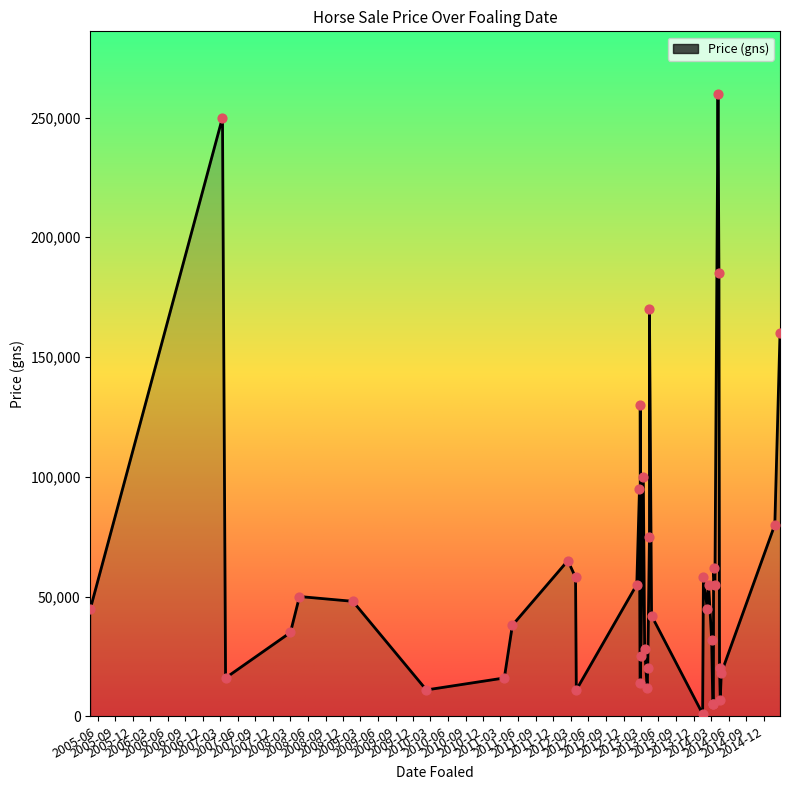

Approximately how many times larger is the value at 2013-02-26 compared to 2013-04-15?

0.2